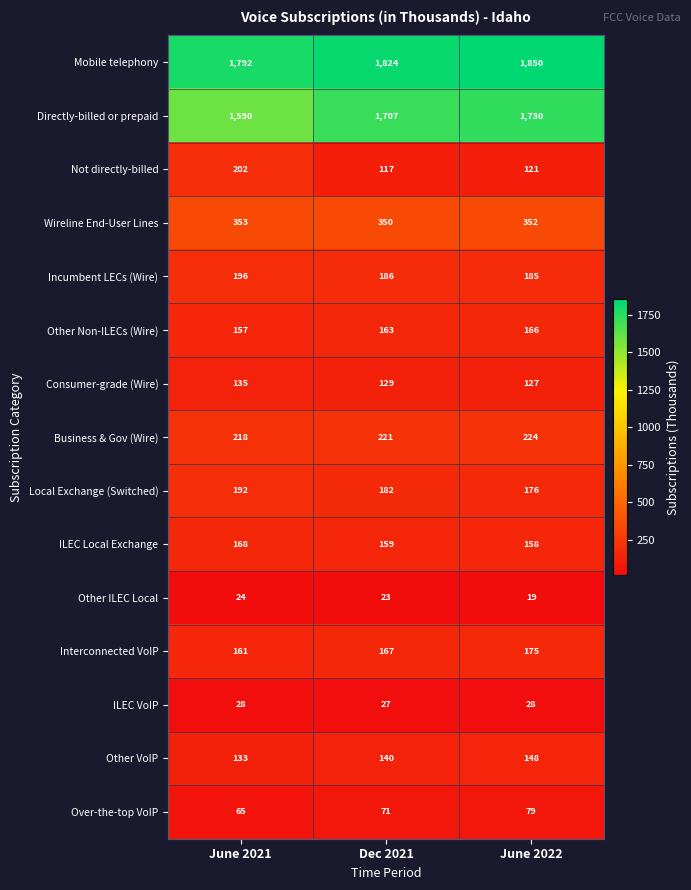

Is it true that Local Exchange (Switched) equals 192 at June 2021?

True